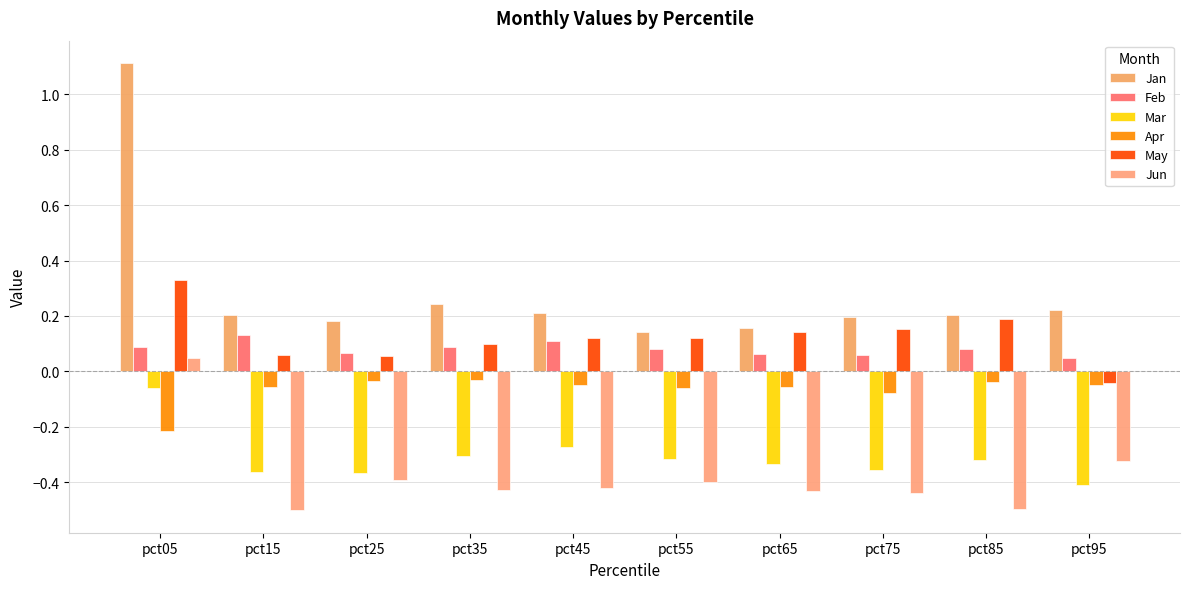

How many distinct data groups are displayed?

6